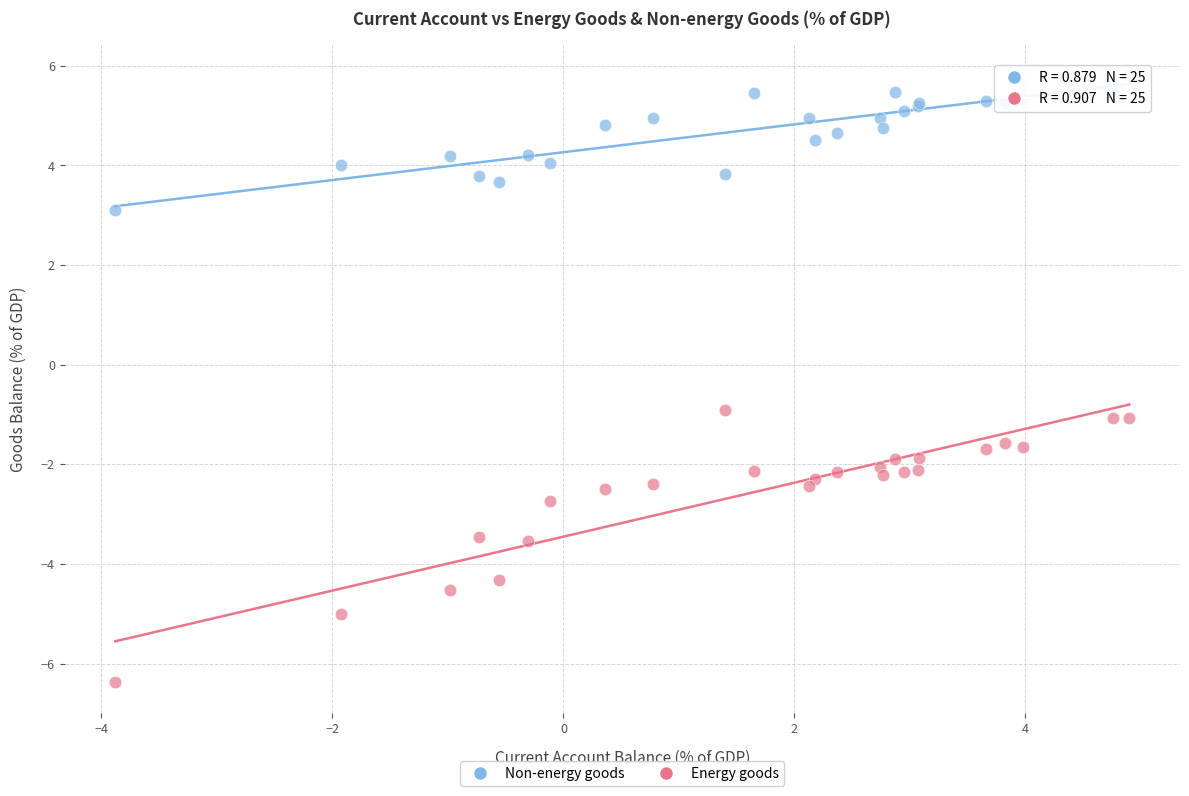

In the Energy goods series, what Y value is closest to -3?

-2.7